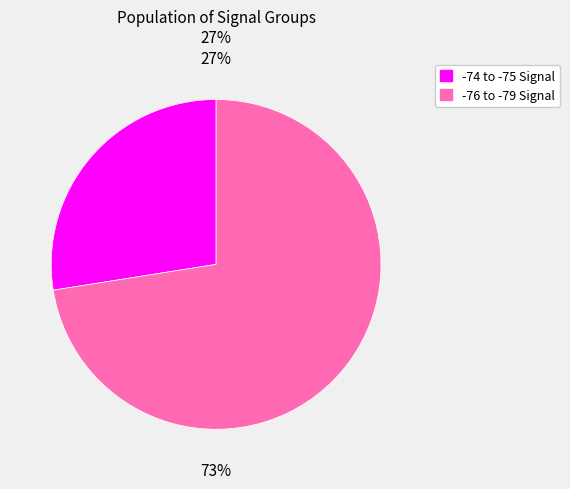

To the nearest percent, what is the average slice percentage?

50%